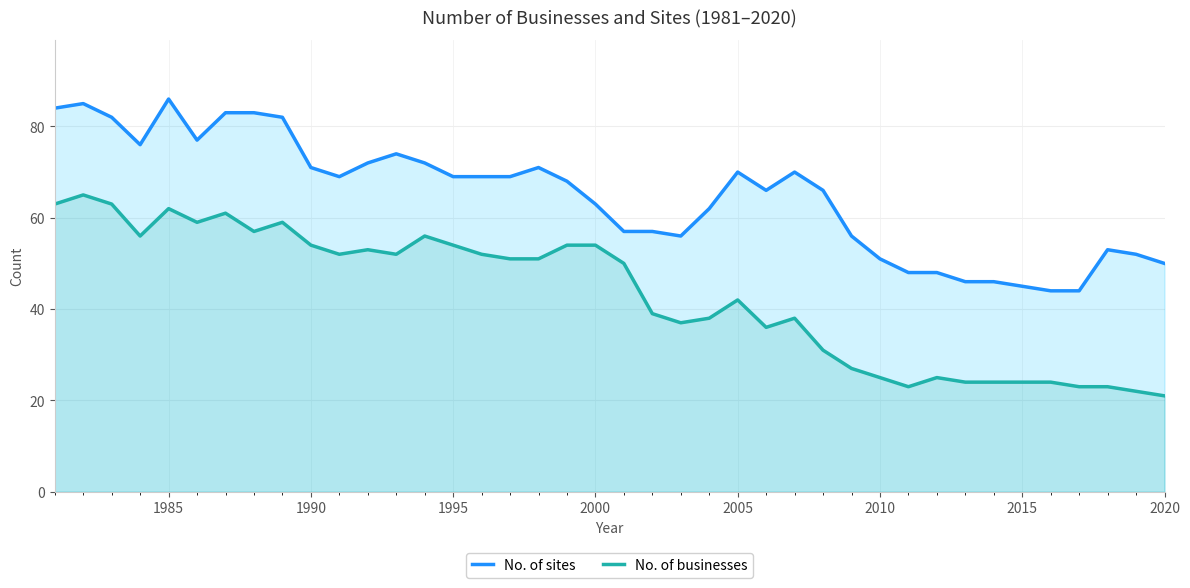

What are all the series names shown in the legend?

No. of sites, No. of businesses